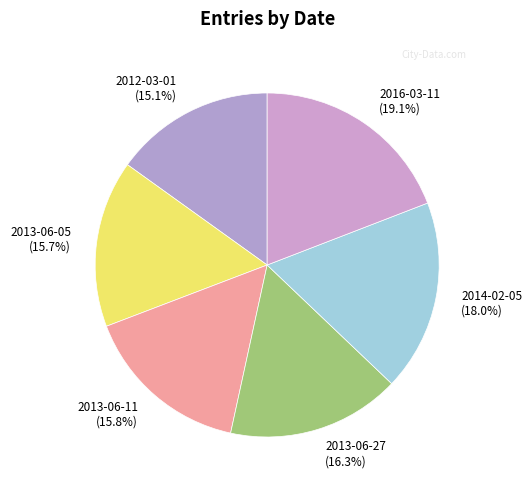

True or false: 2016-03-11 accounts for 19% of the total.

True